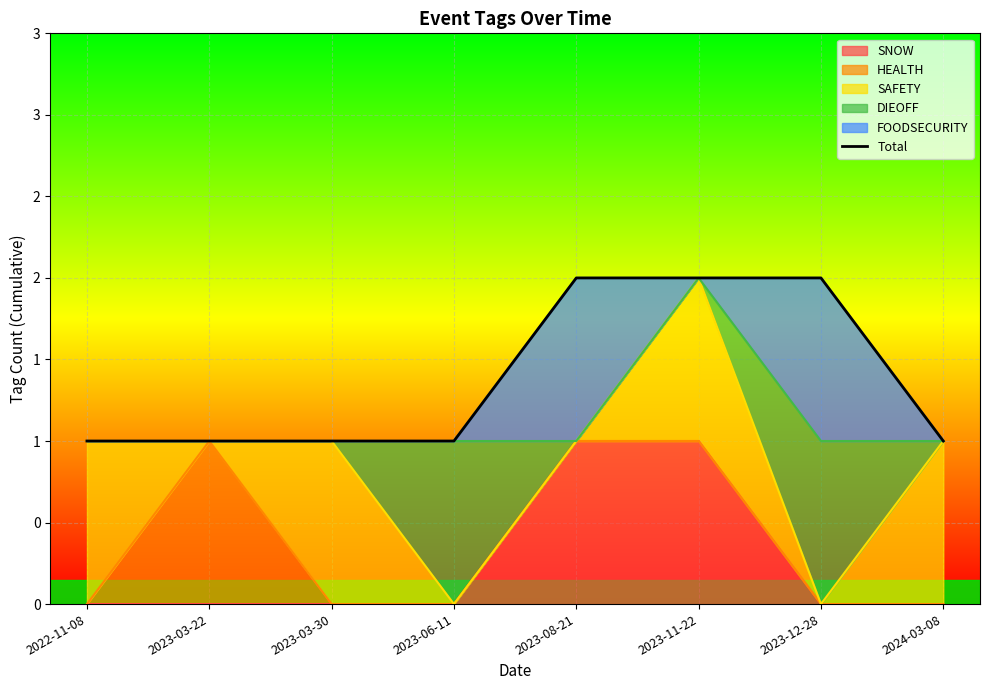

Approximately how many times larger is the value at 2023-08-21 compared to 2023-03-22?

2.0